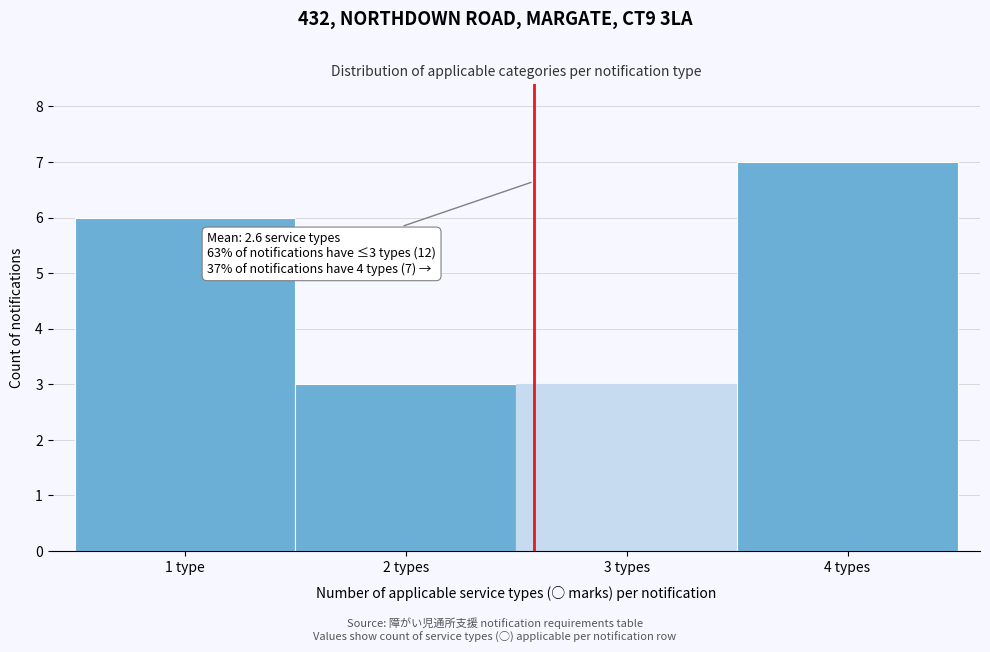

Reading left to right, extract all data points from this chart.

6	3	3	7